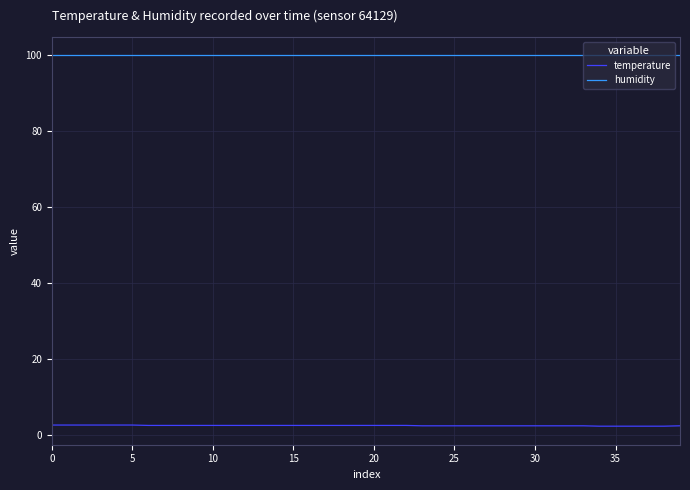

Rank the series by their average value, from highest to lowest.

humidity, temperature